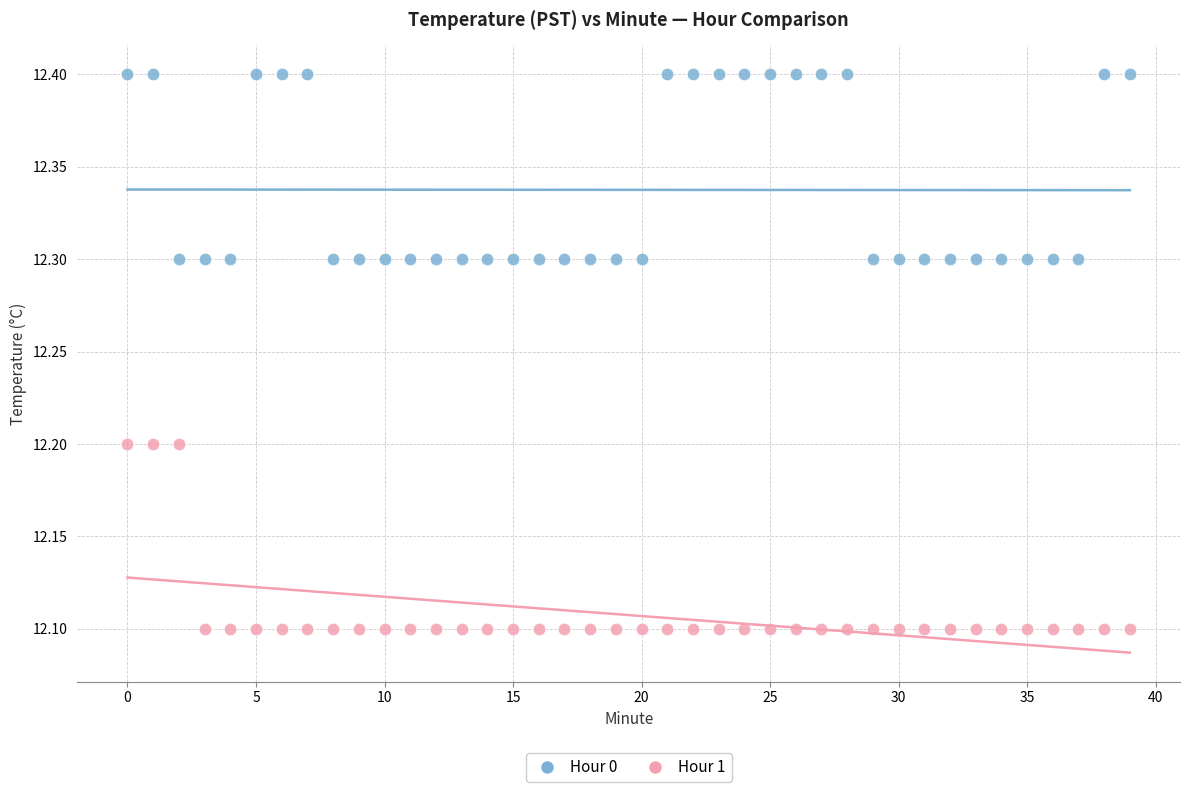

Which series contains the lowest Y value?

Hour 1